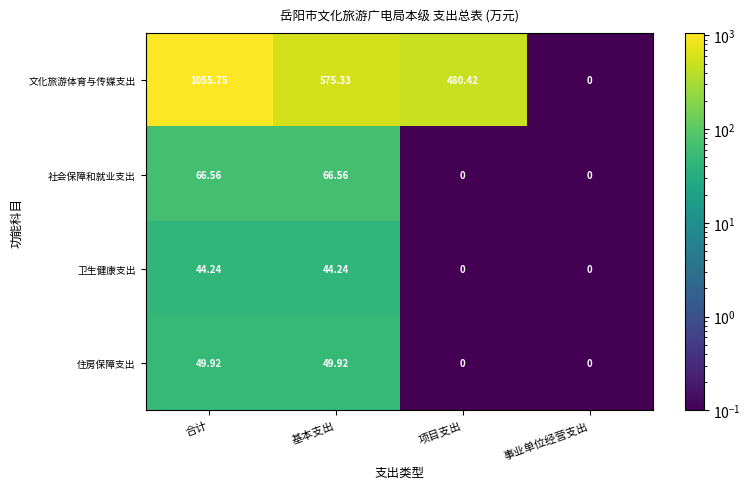

Rank the series at 合计 from highest to lowest value.

文化旅游体育与传媒支出, 社会保障和就业支出, 住房保障支出, 卫生健康支出